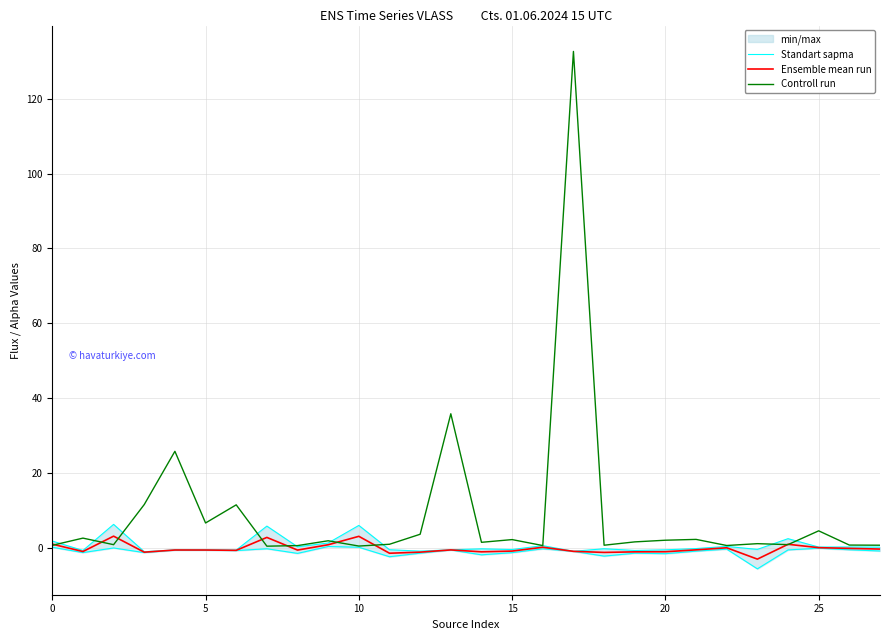

After their last crossing, which series has the higher values: Ensemble mean run or Controll run?

Controll run